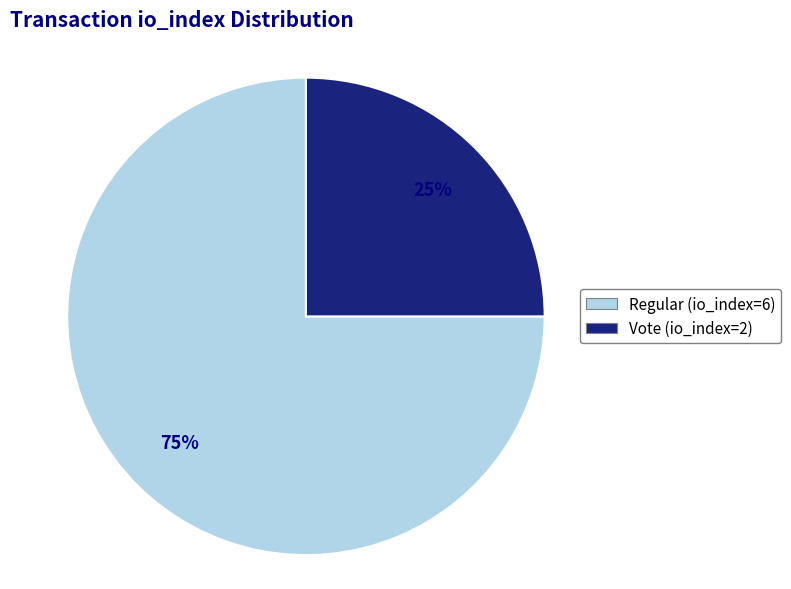

Combined, do Vote (io_index=2) and Regular (io_index=6) account for over 50%?

Yes